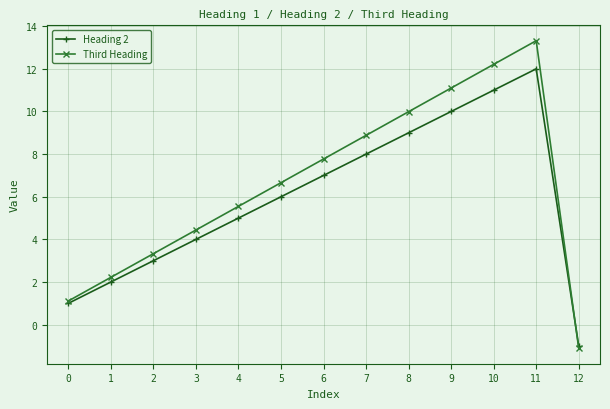

What are all the series names shown in the legend?

Heading 2, Third Heading